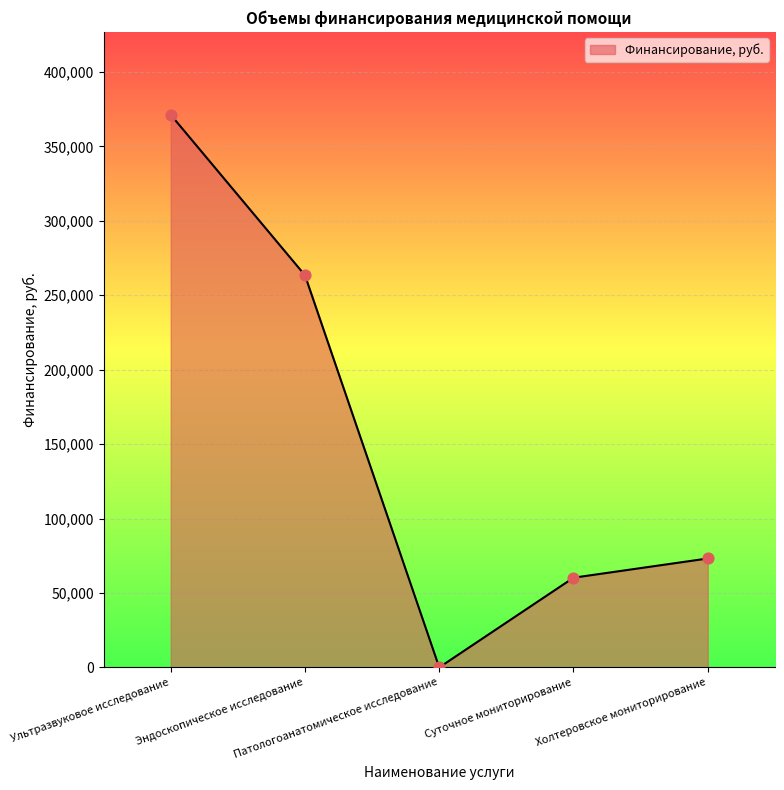

Approximately how many times larger is the value at Суточное мониторирование compared to Эндоскопическое исследование?

0.2